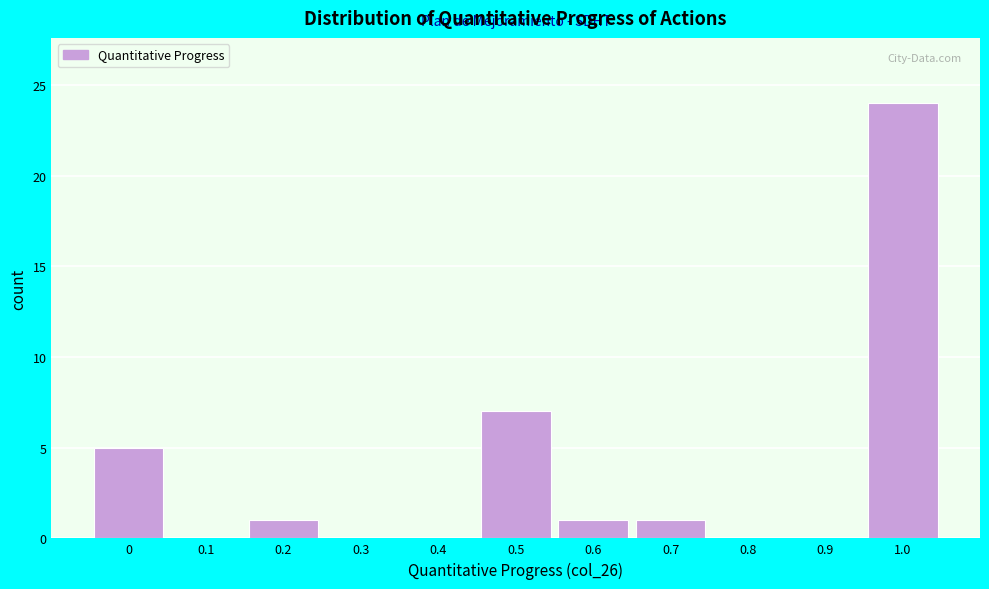

Reading right to left, what are all the values shown in this chart?

1.0=24	0.9=0	0.8=0	0.7=1	0.6=1	0.5=7	0.4=0	0.3=0	0.2=1	0.1=0	0=5